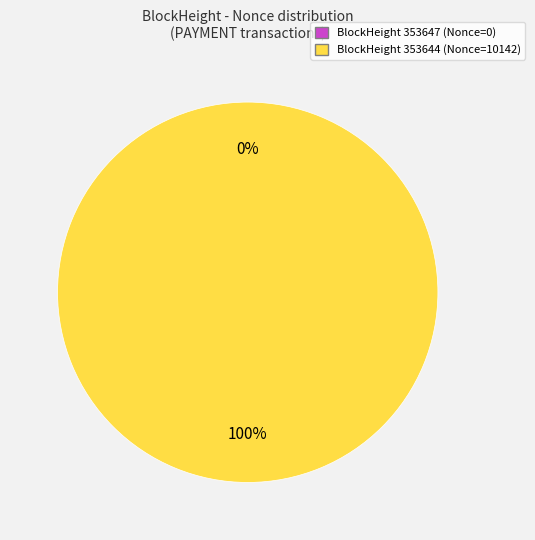

Between 353647 and 353644, which is larger?

353644